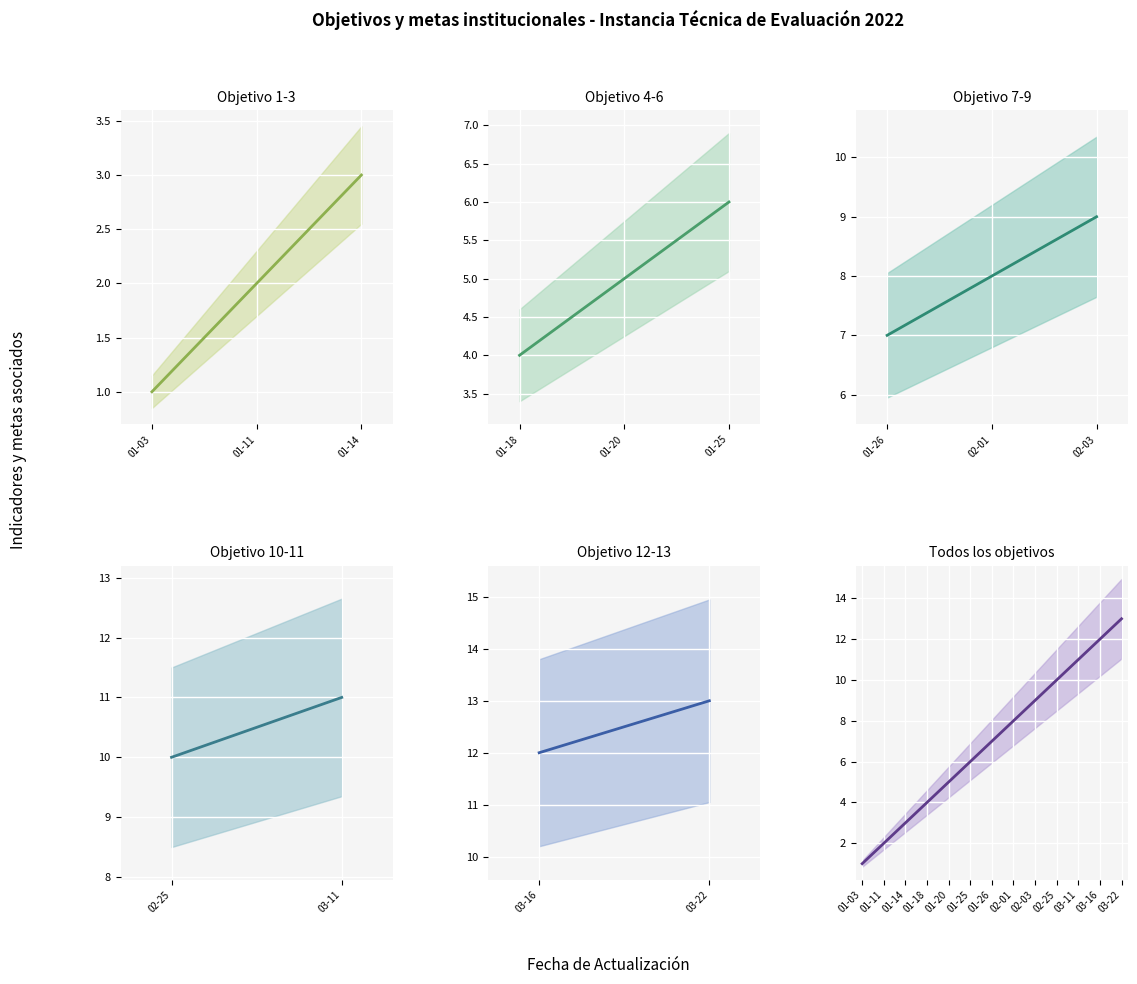

What is the difference between the values at 03-22 and 02-25?

3